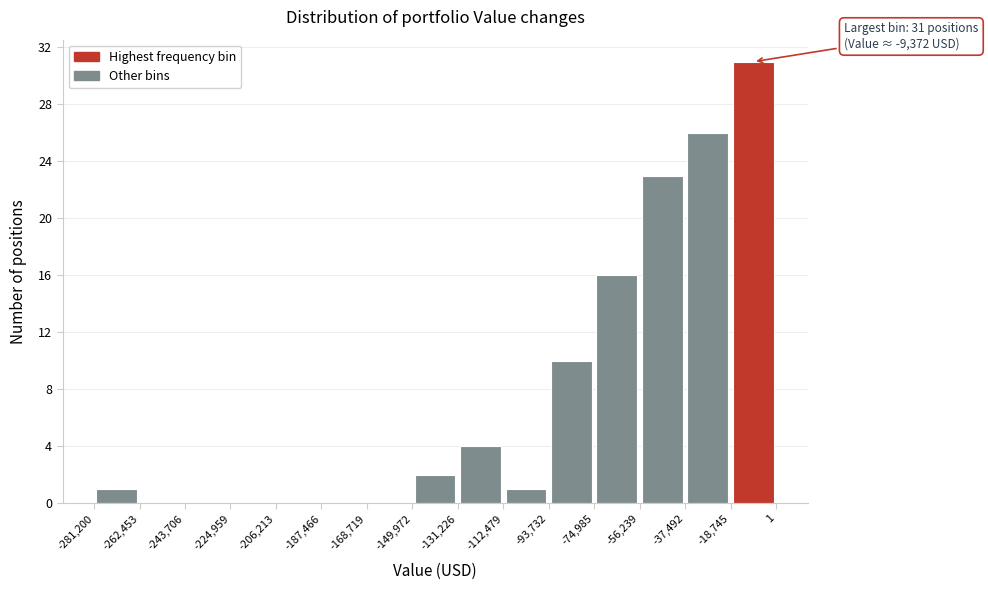

Which range on the x-axis has the tallest bar?

-18,745 to 1